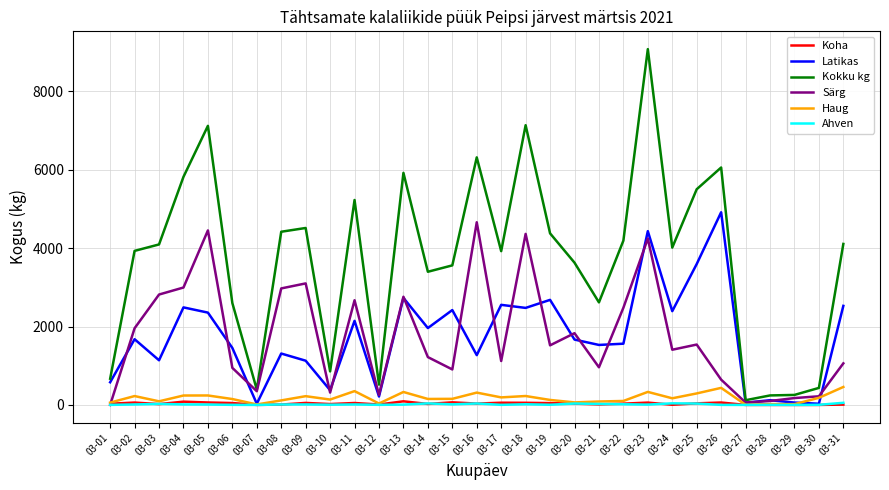

Which series has the widest spread of values?

Kokku kg